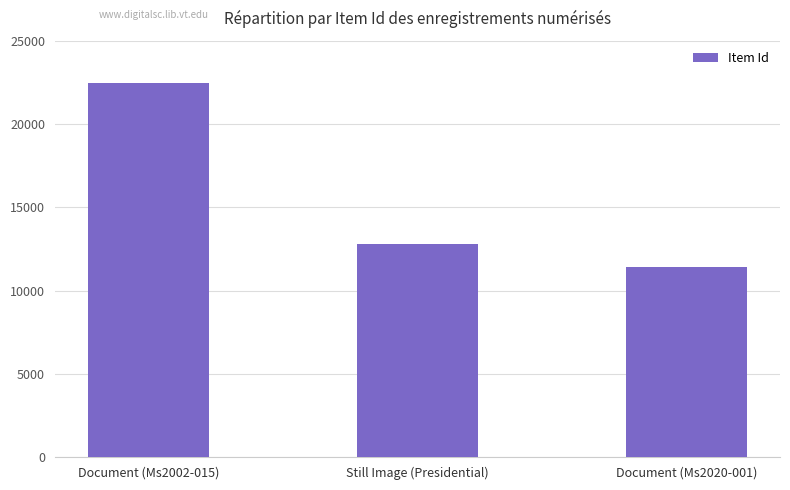

The value at Document (Ms2002-015) is 22491. True or false?

True